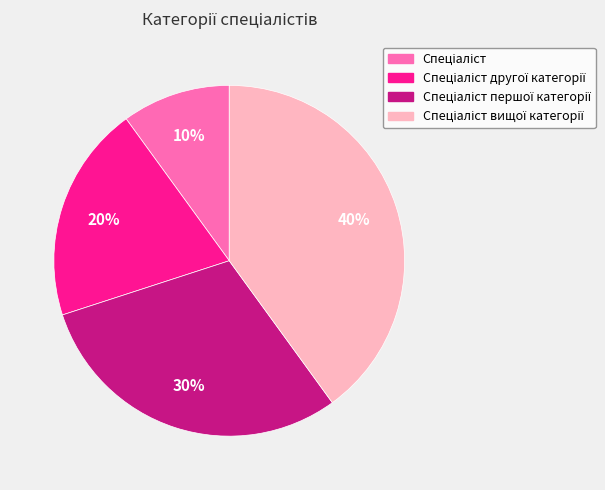

Is there any slice that represents more than half of the pie?

No